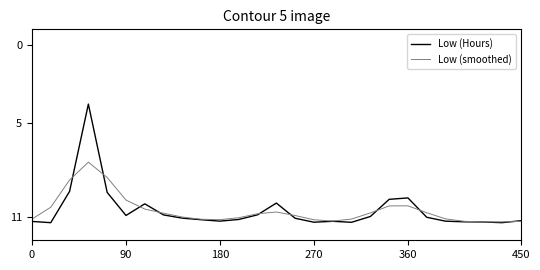

What are all the series names shown in the legend?

Low (Hours), Low (smoothed)